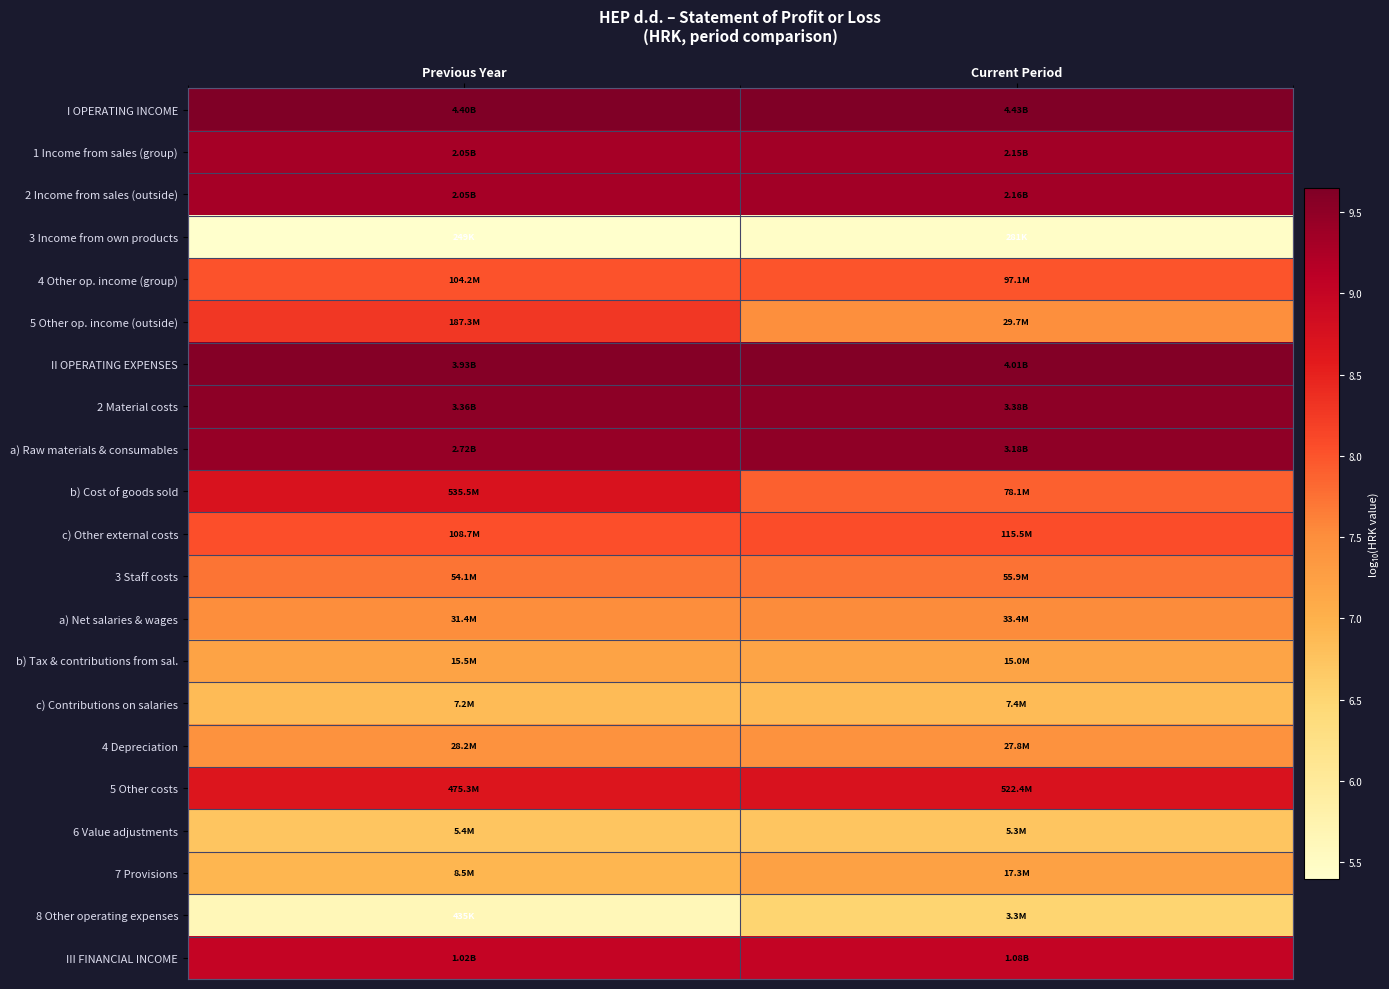

Which series has the widest spread of values?

8 Other operating expenses